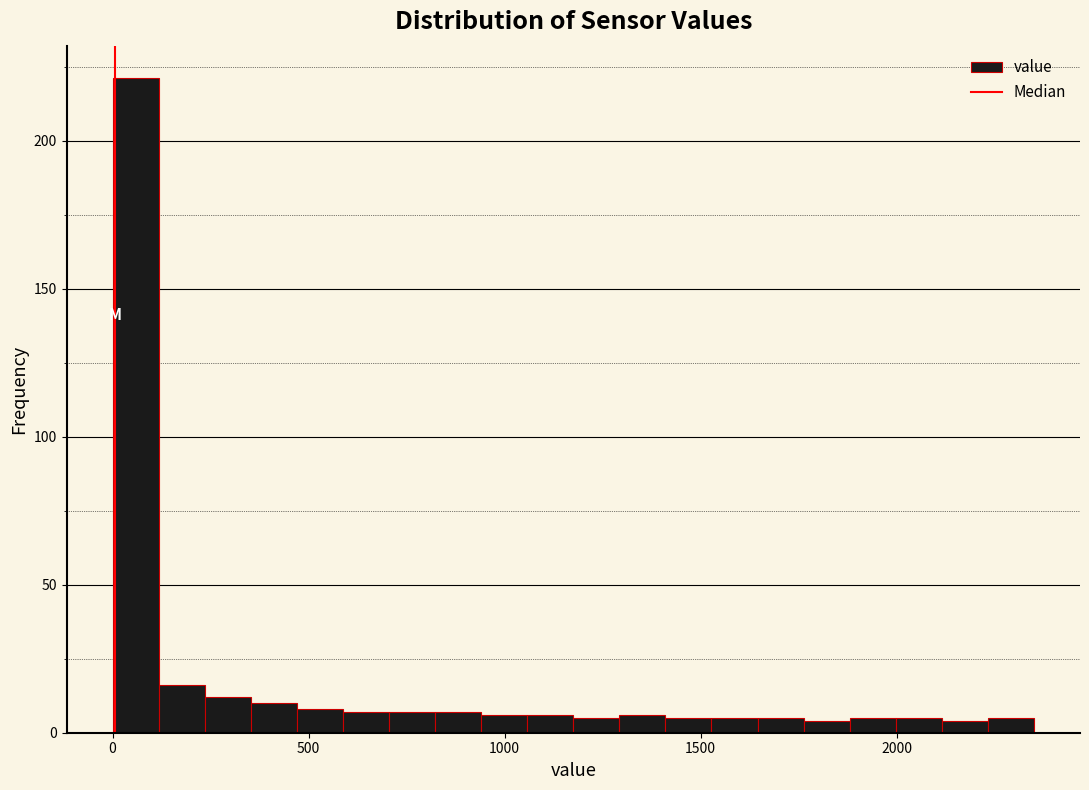

Read against the x-axis, roughly where is the centre of the tallest bar?

50